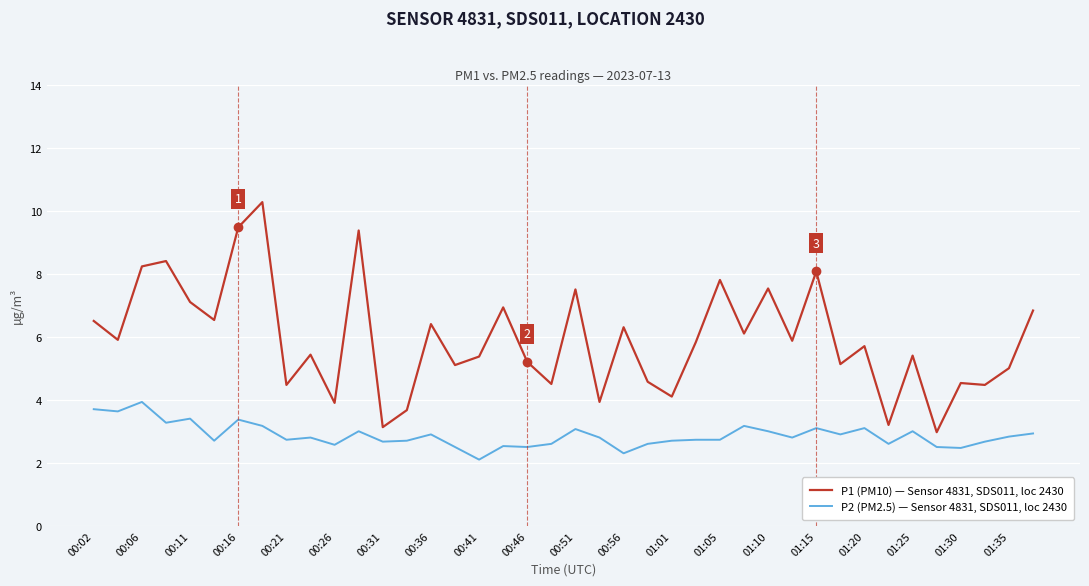

What is the difference between the maximum and minimum values in the P2 (PM2.5) — Sensor 4831, SDS011, loc 2430 series?

1.8